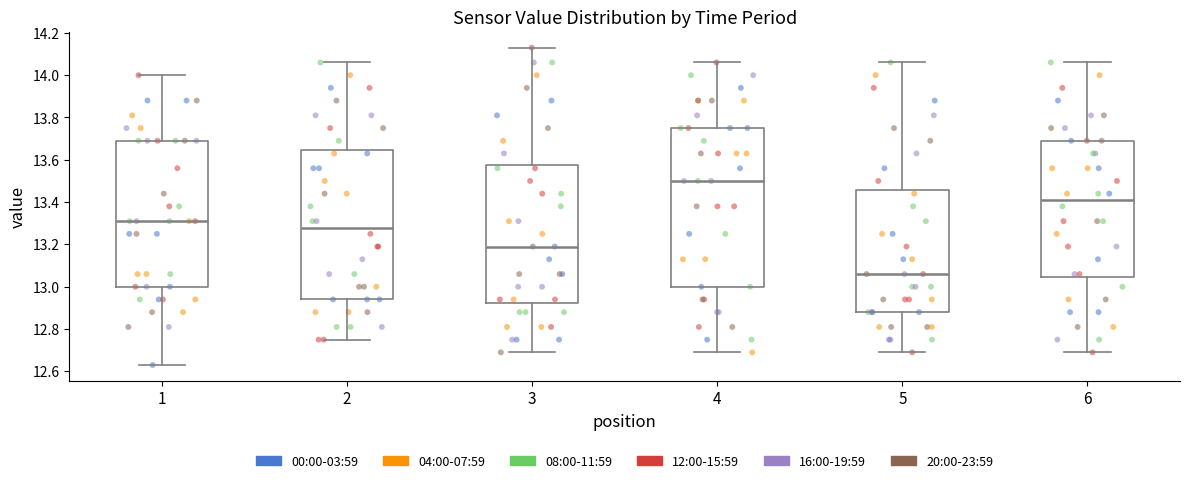

Reading left to right, read every box against the y-axis: the position of its median line, the range the box covers, and the ends of its whiskers. The values are not printed on the chart, so give them approximately, as read against the axis.

1: median 13.32, box 13.00 to 13.70, whiskers 12.64 to 14.00
2: median 13.28, box 12.94 to 13.64, whiskers 12.76 to 14.06
3: median 13.20, box 12.92 to 13.58, whiskers 12.70 to 14.14
4: median 13.50, box 13.00 to 13.76, whiskers 12.70 to 14.06
5: median 13.06, box 12.88 to 13.46, whiskers 12.70 to 14.06
6: median 13.42, box 13.04 to 13.70, whiskers 12.70 to 14.06